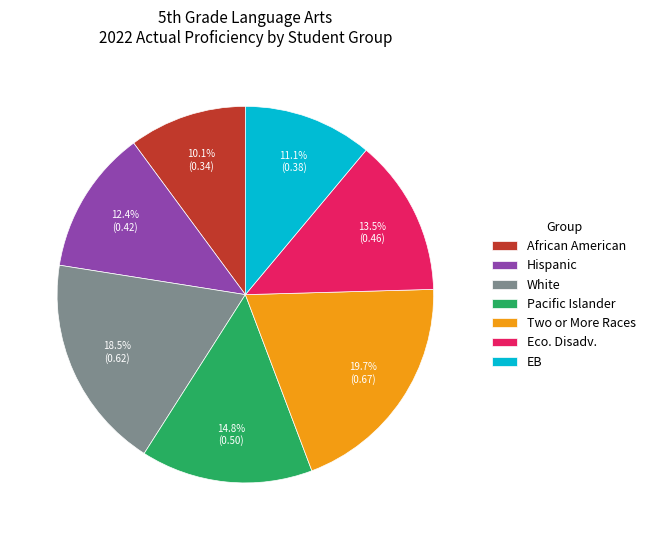

Rank the categories by value from highest to lowest.

Two or More Races, White, Pacific Islander, Eco. Disadv., Hispanic, EB, African American